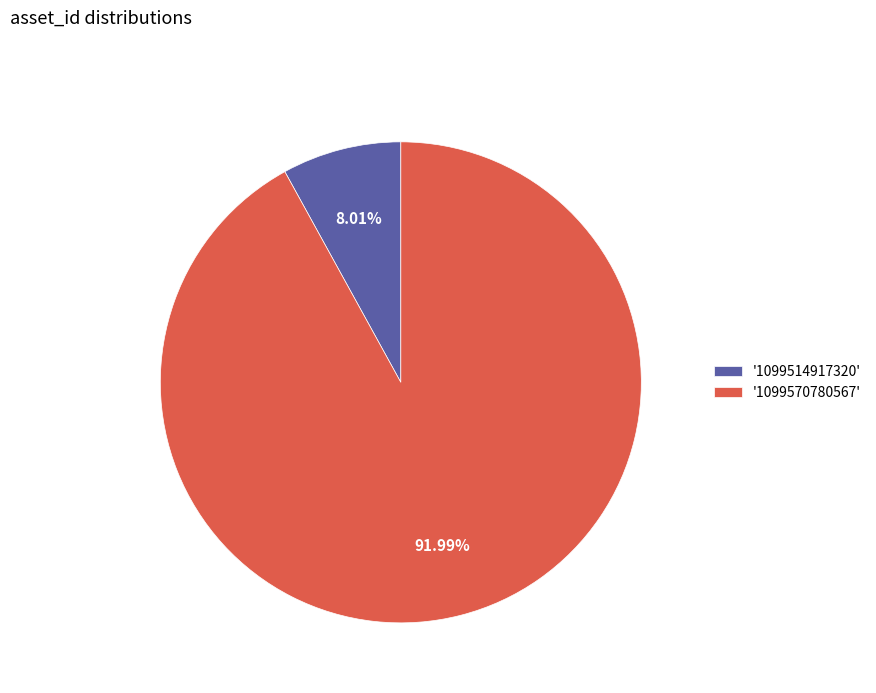

Between '1099514917320' and '1099570780567', which is larger?

'1099570780567'